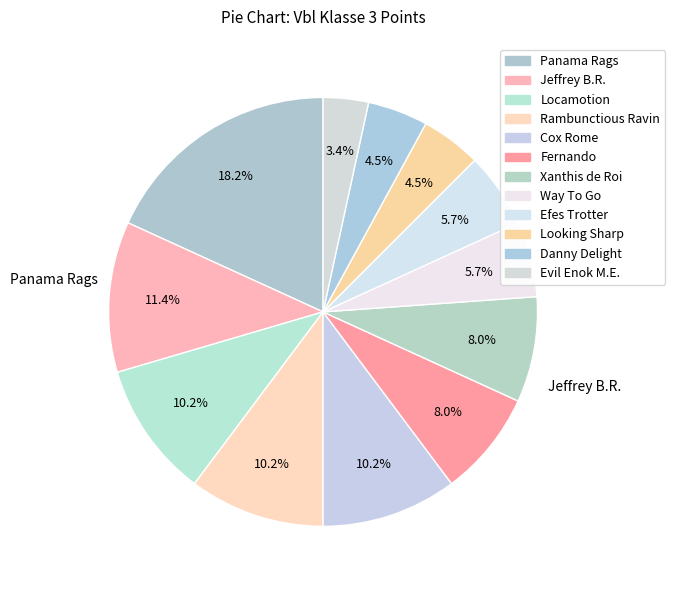

To the nearest percent, what percentage of the pie is Looking Sharp?

5%